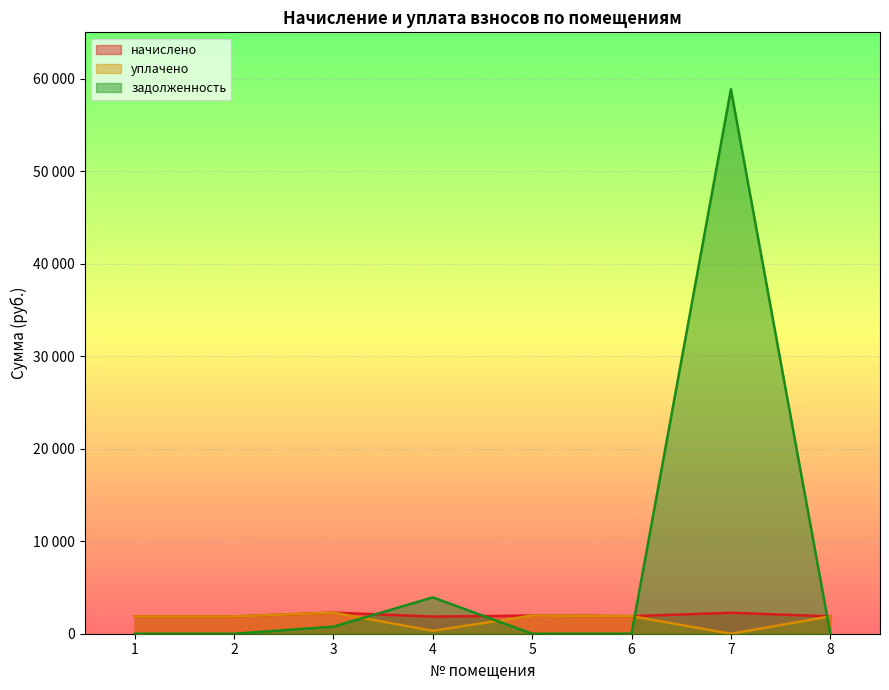

How many lines are shown in the chart?

3